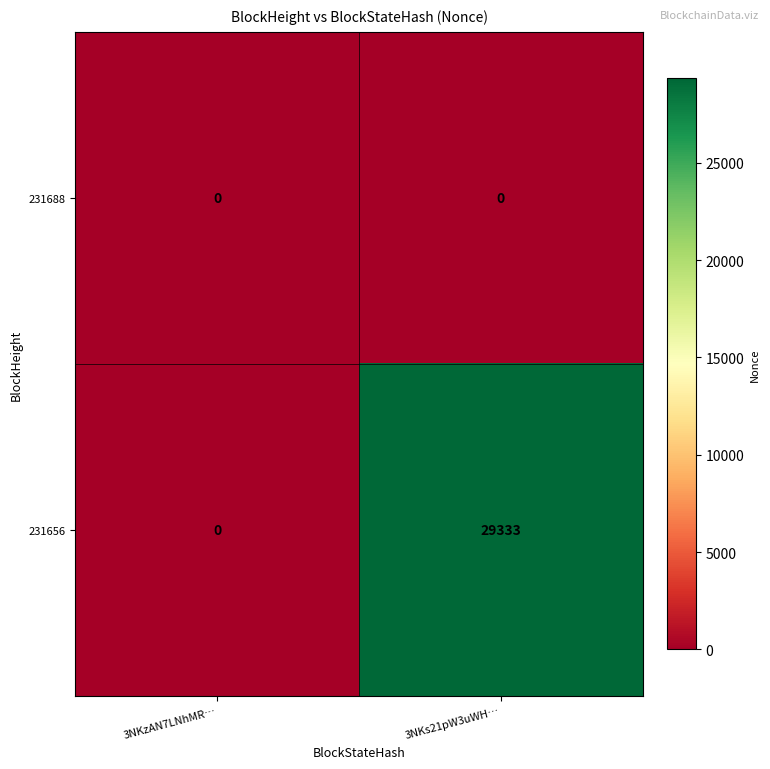

Which series has the largest total across all categories?

231656